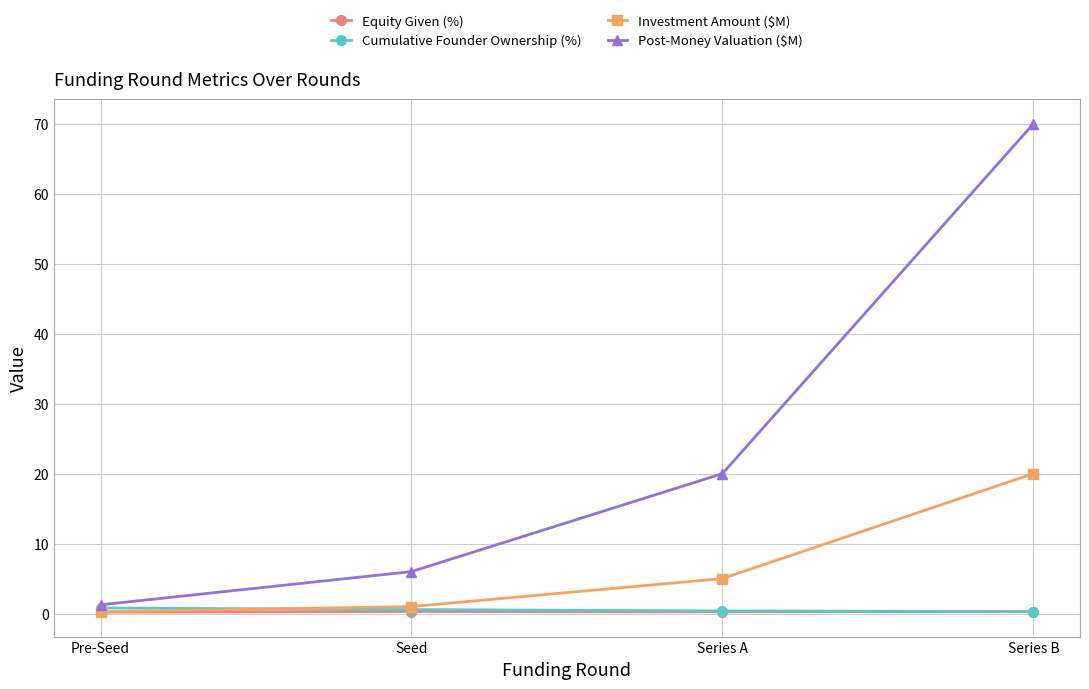

Where is Post-Money Valuation ($M) nearest to the value 35?

Series A